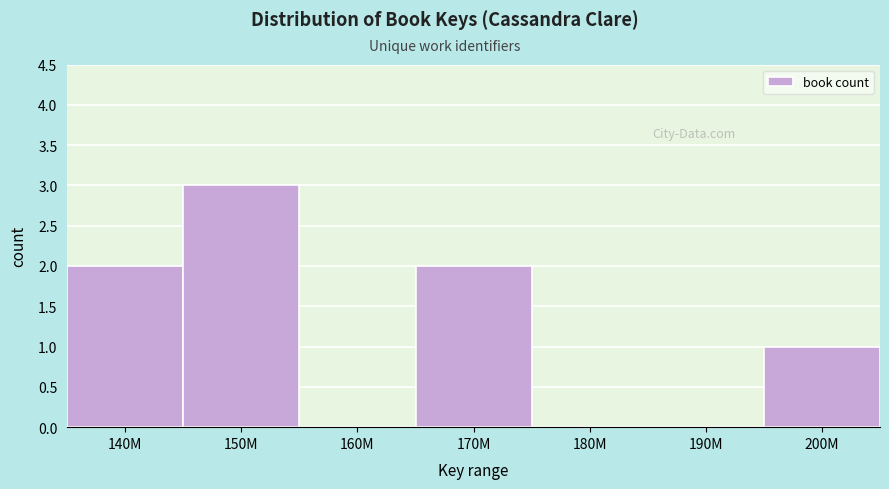

Reading left to right, transcribe all the data shown in this chart.

140M=2	150M=3	160M=0	170M=2	180M=0	190M=0	200M=1